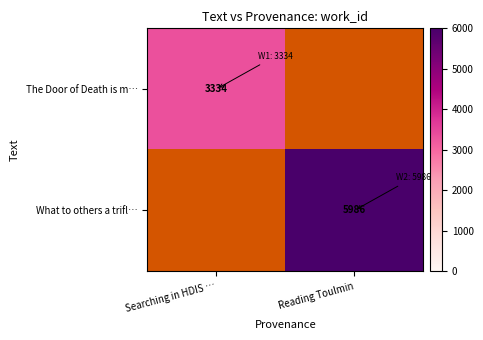

Which has a higher value, Searching in HDIS … or Reading Toulmin?

Reading Toulmin